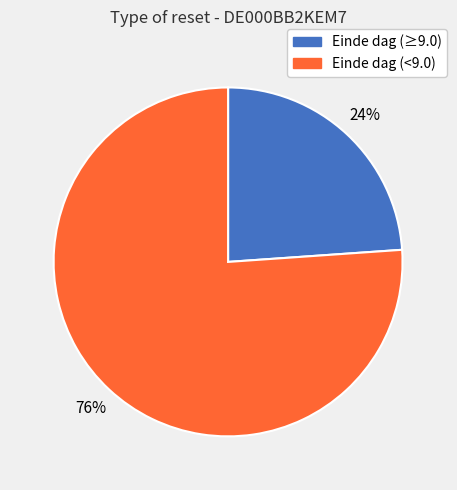

How many segments does this pie chart have?

2